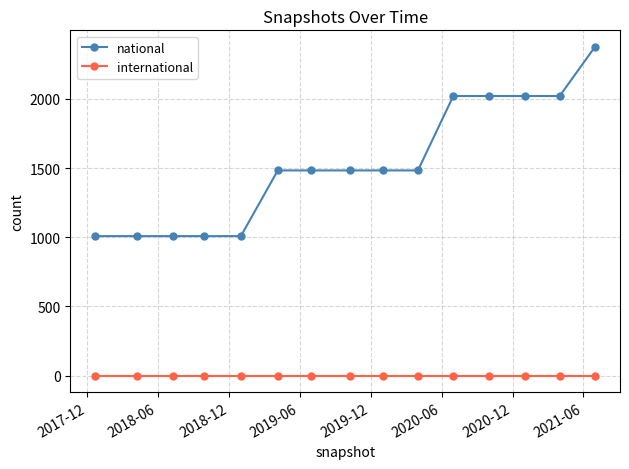

List the series in order of their peak value, highest first.

national, international